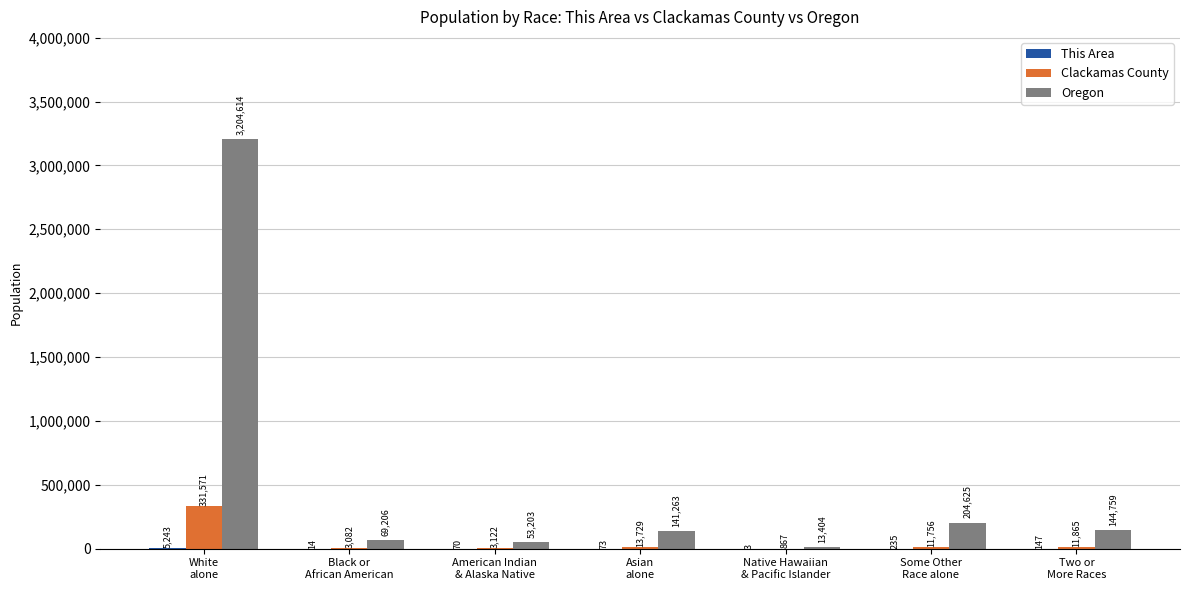

How many distinct data groups are displayed?

3